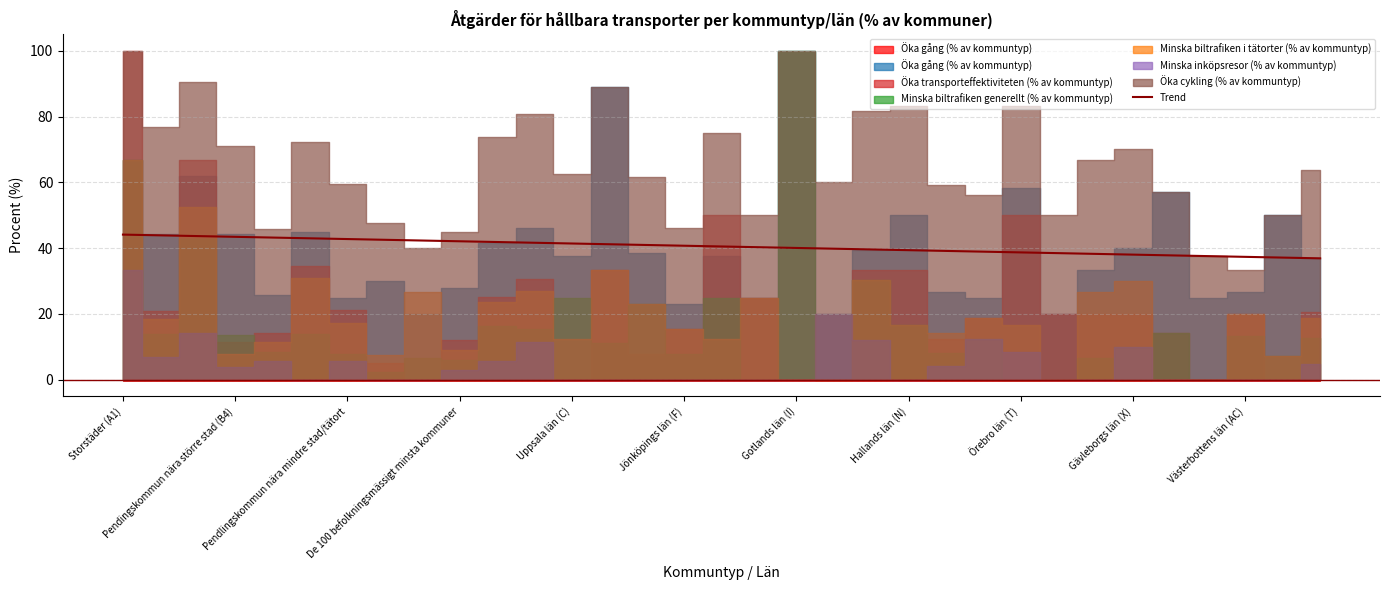

What is the maximum value for Trend?

44.1